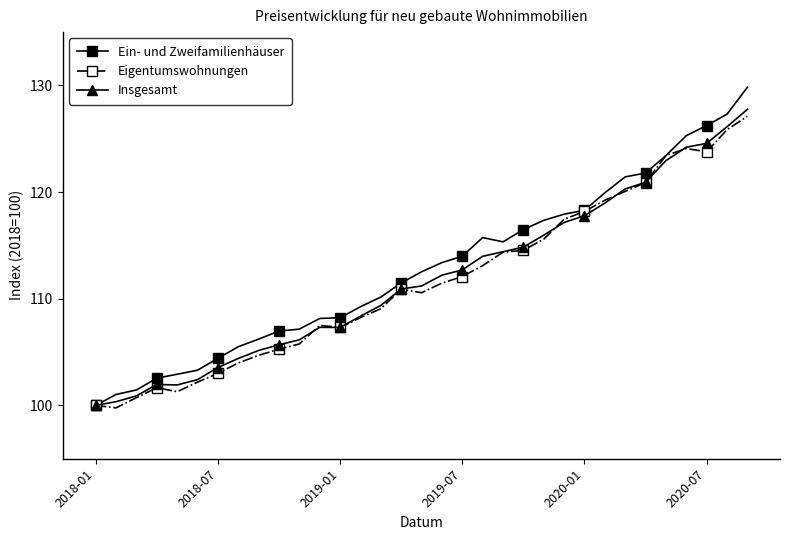

True or false: Eigentumswohnungen has more than 0 interior local peaks.

True